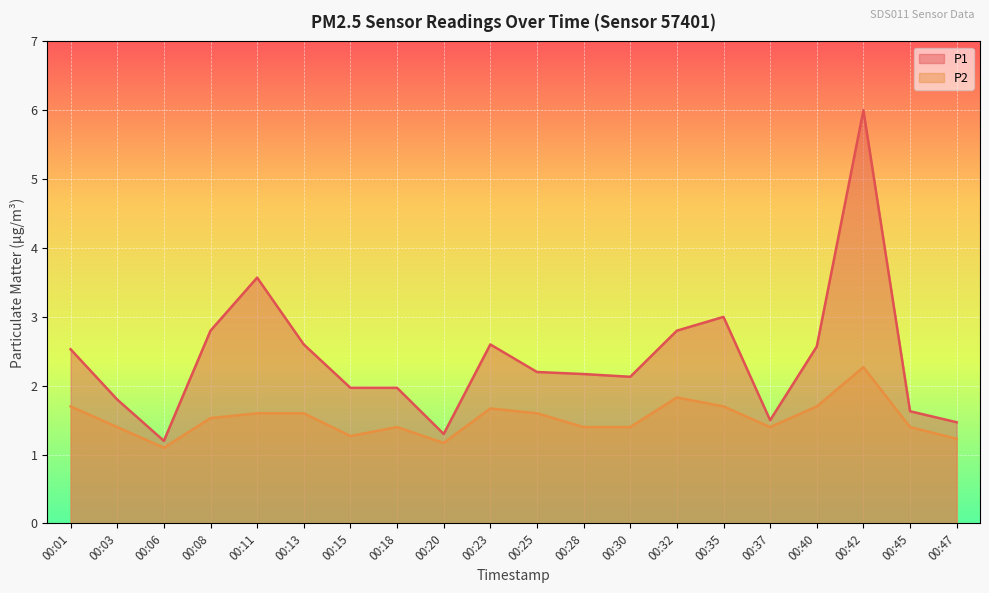

Rank the categories by P2 value from lowest to highest.

00:06, 00:20, 00:47, 00:15, 00:03, 00:18, 00:28, 00:30, 00:37, 00:45, 00:08, 00:11, 00:13, 00:25, 00:23, 00:01, 00:35, 00:40, 00:32, 00:42